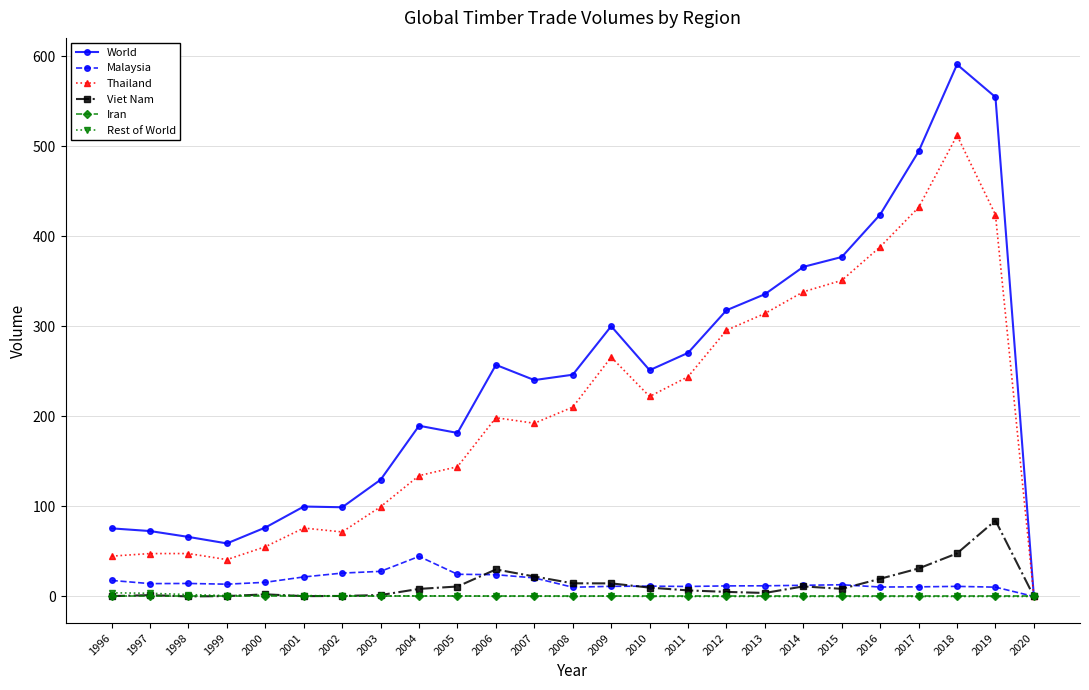

True or false: Malaysia has more than 1 interior local peaks.

True